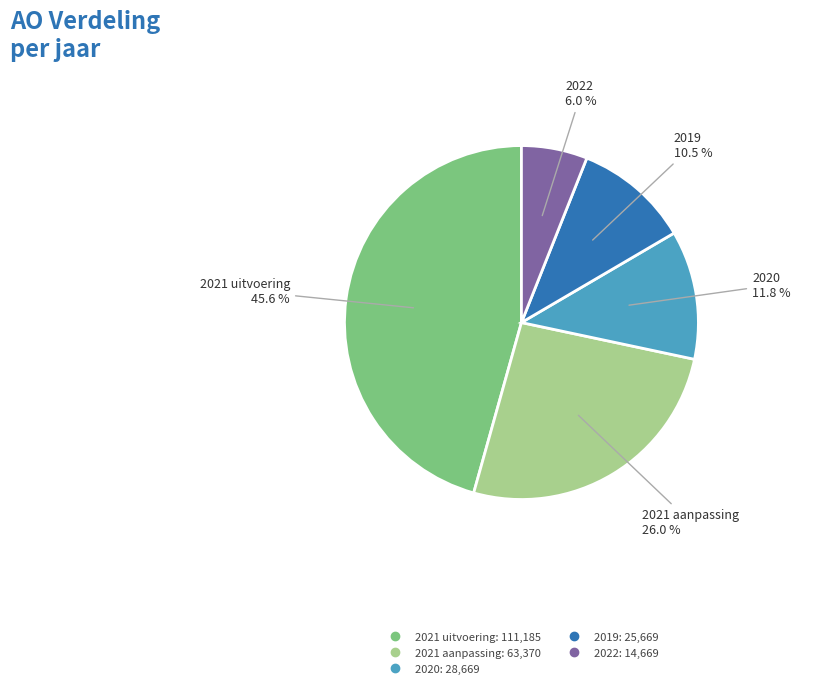

How many segments does this pie chart have?

5